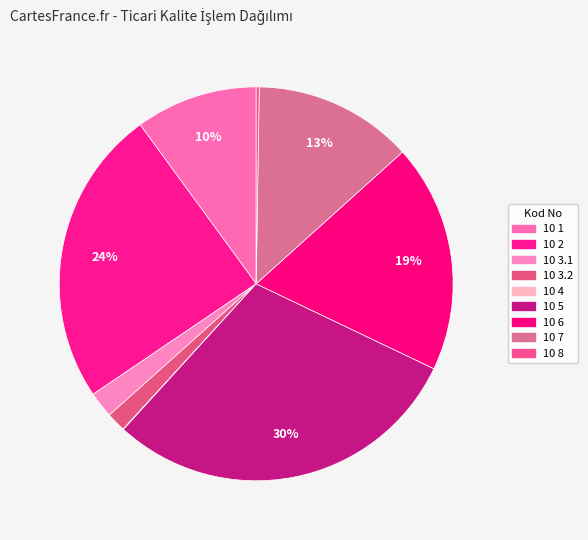

To the nearest percent, what is the combined percentage of 10 1 and 10 6?

29%